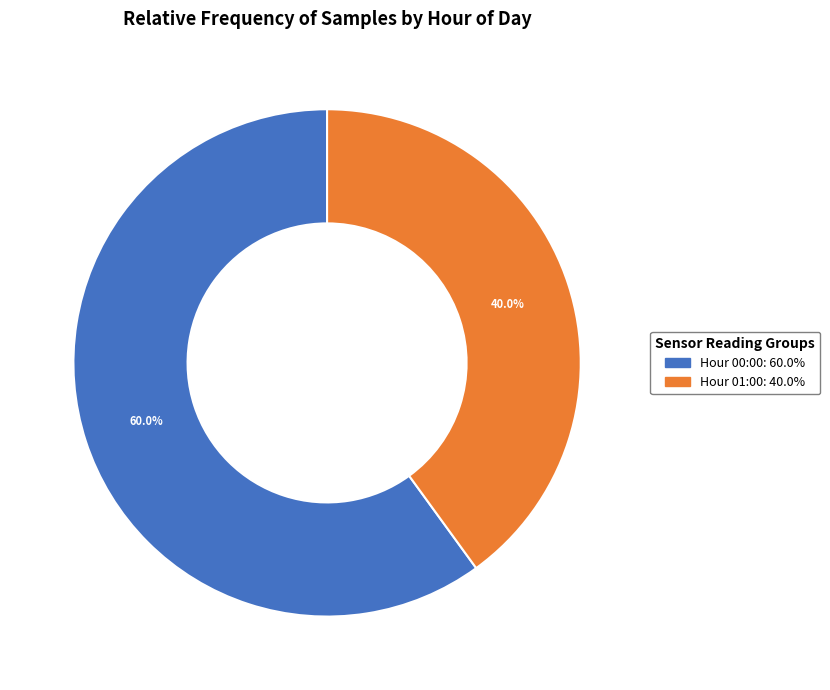

Is there any slice that represents more than half of the pie?

Yes